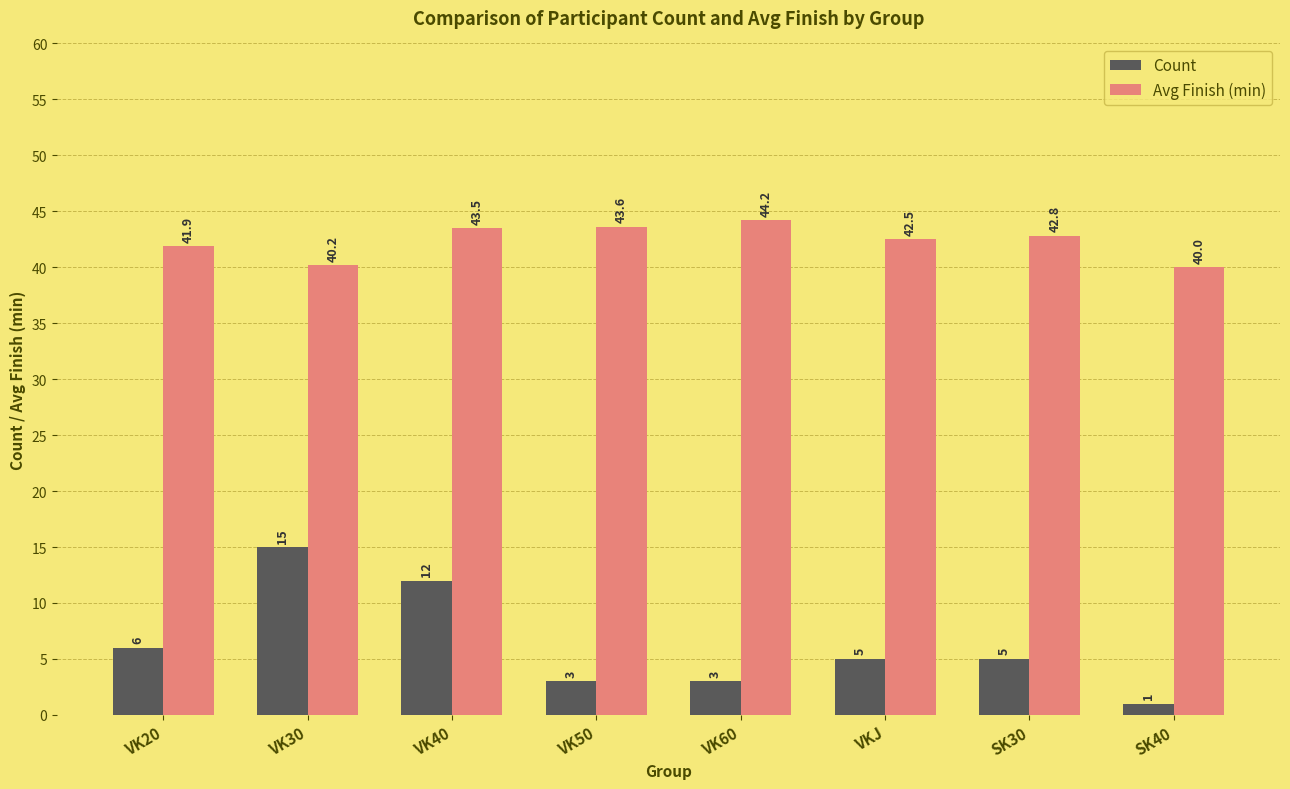

At which label does Count reach its minimum?

SK40